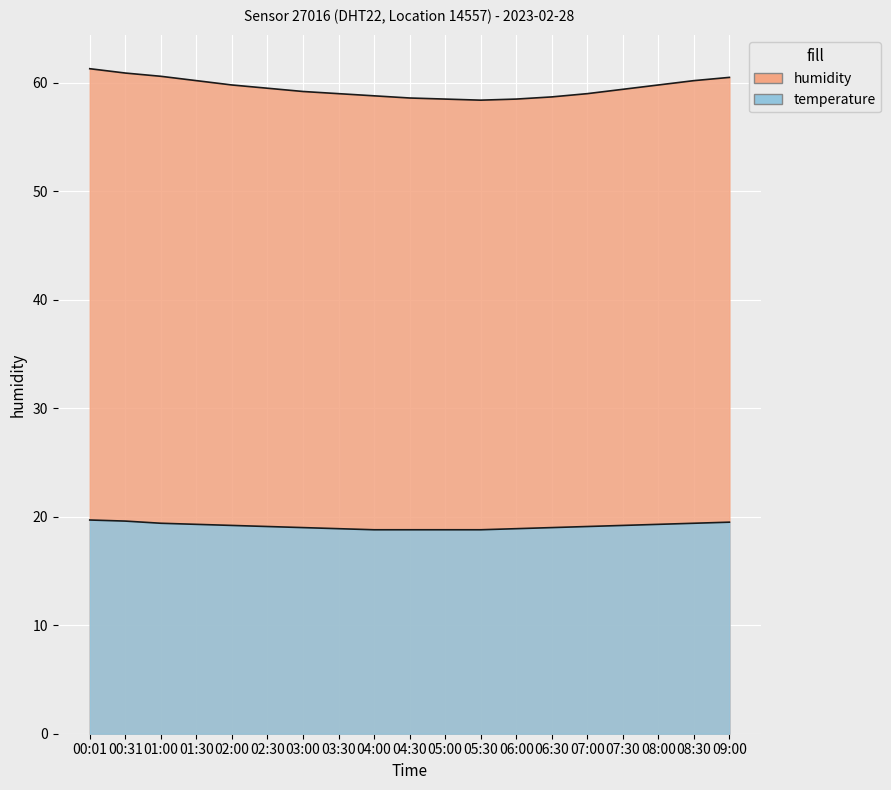

Which has a higher value, 05:00 or 08:30?

08:30